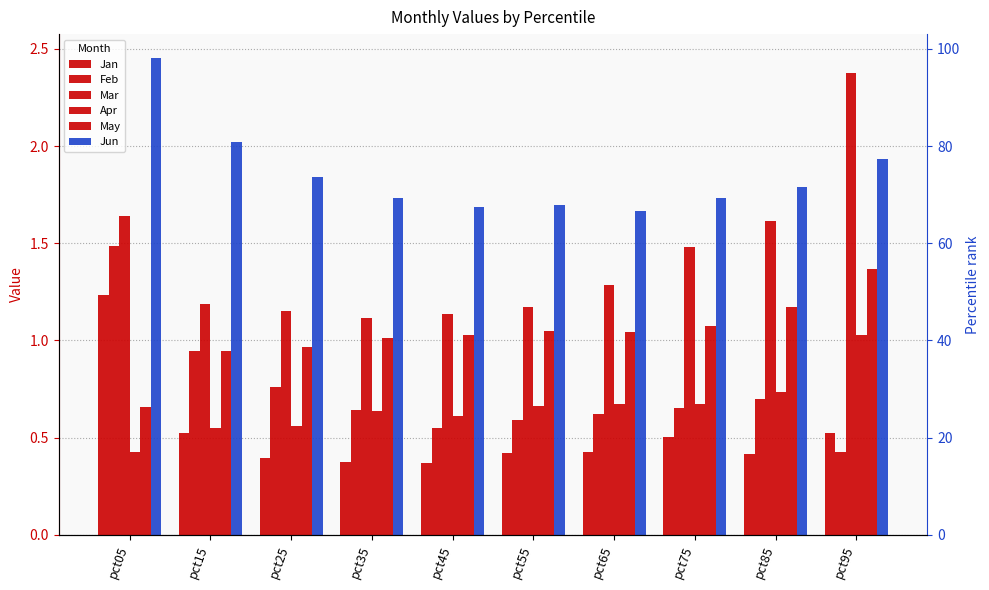

Which has a higher value, pct55 or pct35?

pct55